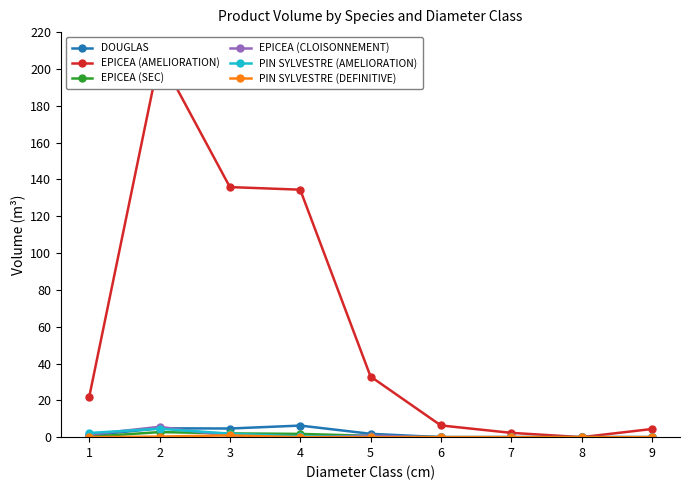

At 5, list the series in order from smallest to largest.

PIN SYLVESTRE (AMELIORATION), PIN SYLVESTRE (DEFINITIVE), EPICEA (SEC), EPICEA (CLOISONNEMENT), DOUGLAS, EPICEA (AMELIORATION)